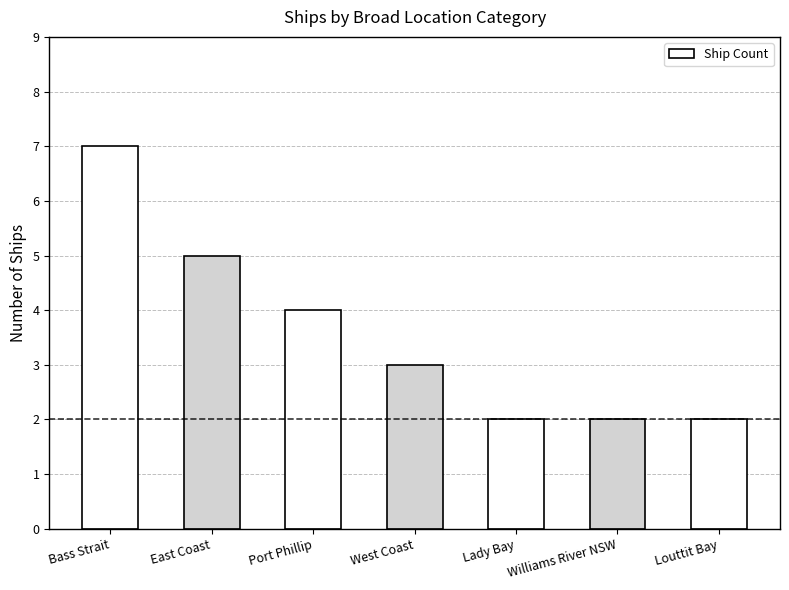

Which has a higher value, Lady Bay or East Coast?

East Coast